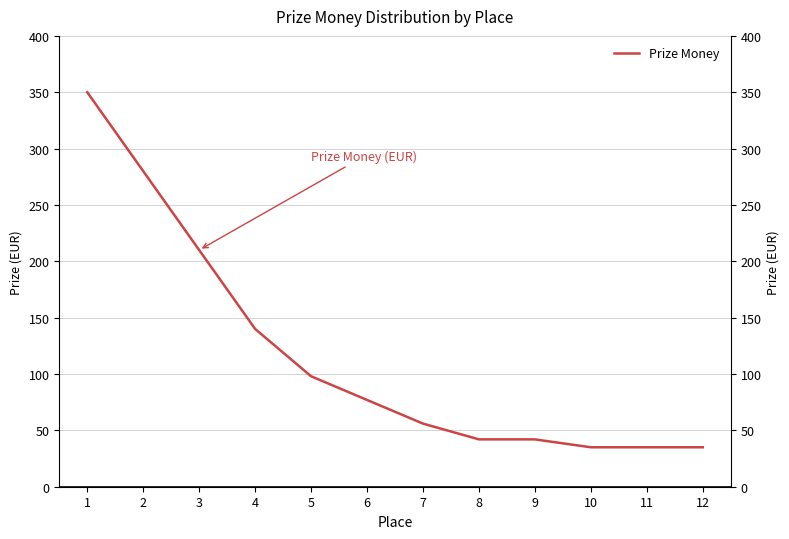

The chart shows a value of 210 at 3. True or false?

True